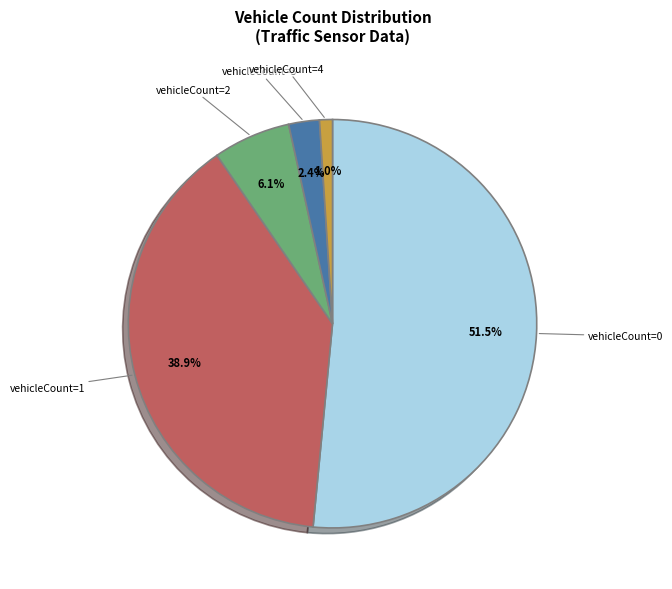

Rank the categories by value from highest to lowest.

vehicleCount=0, vehicleCount=1, vehicleCount=2, vehicleCount=3, vehicleCount=4